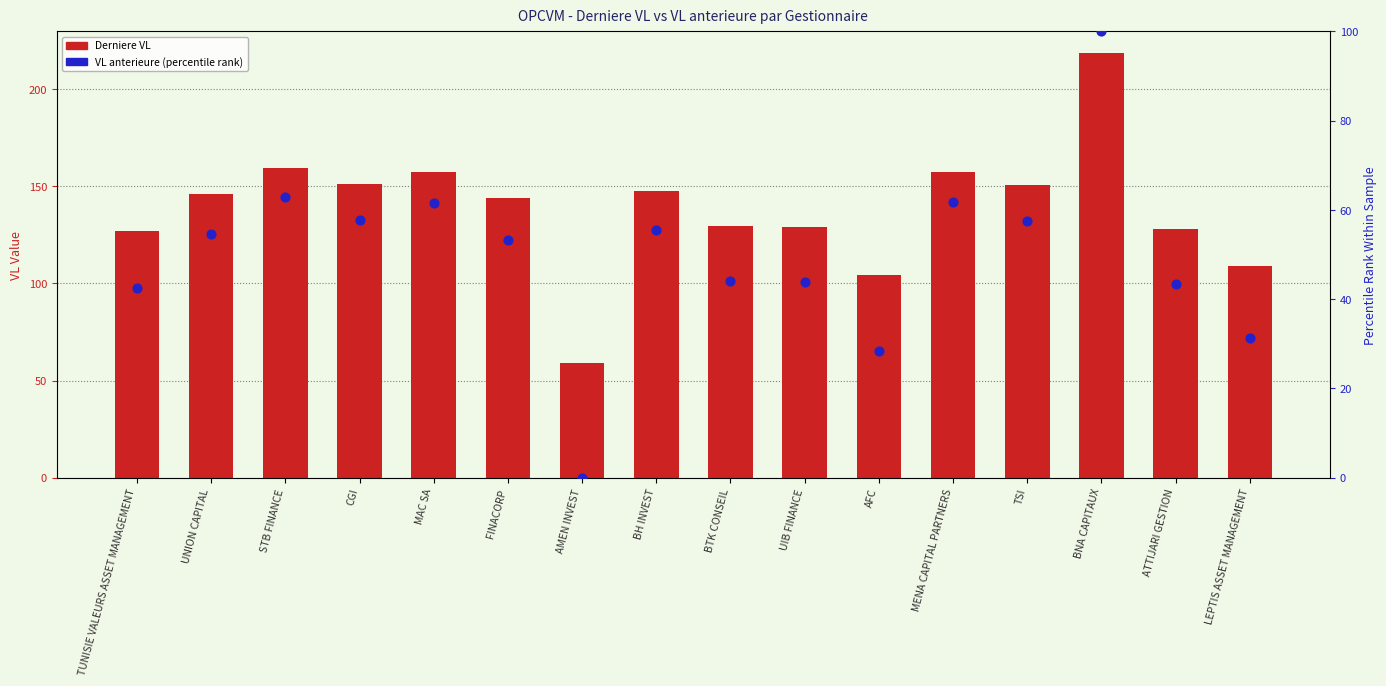

Which series reaches the minimum Y coordinate?

VL anterieure (percentile rank)